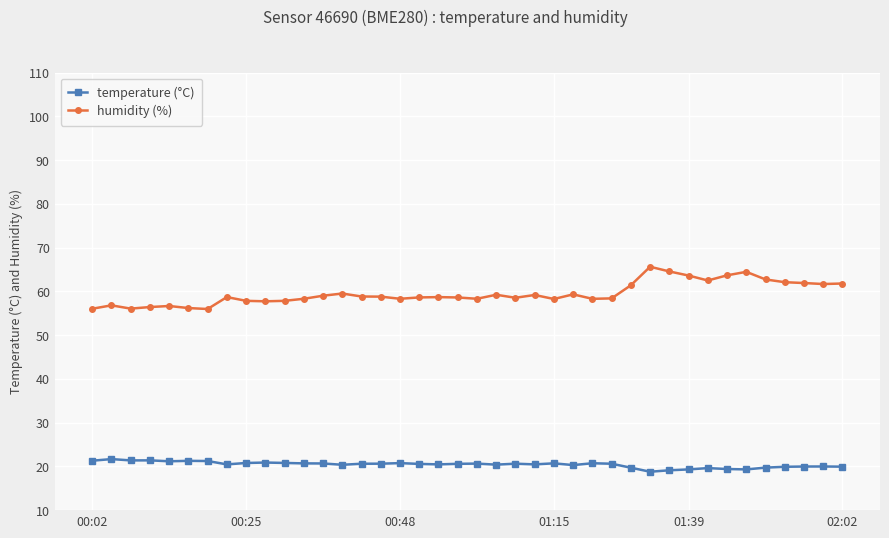

Rank the series by their maximum value, from lowest to highest.

temperature (°C), humidity (%)